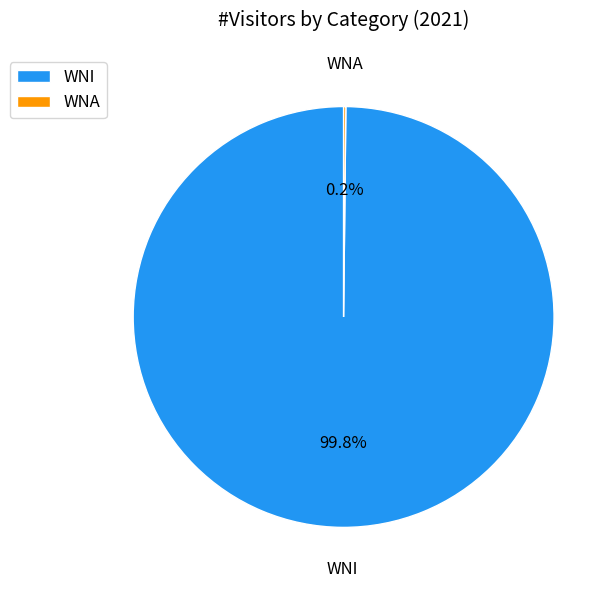

To the nearest percent, what is the average slice percentage?

50%